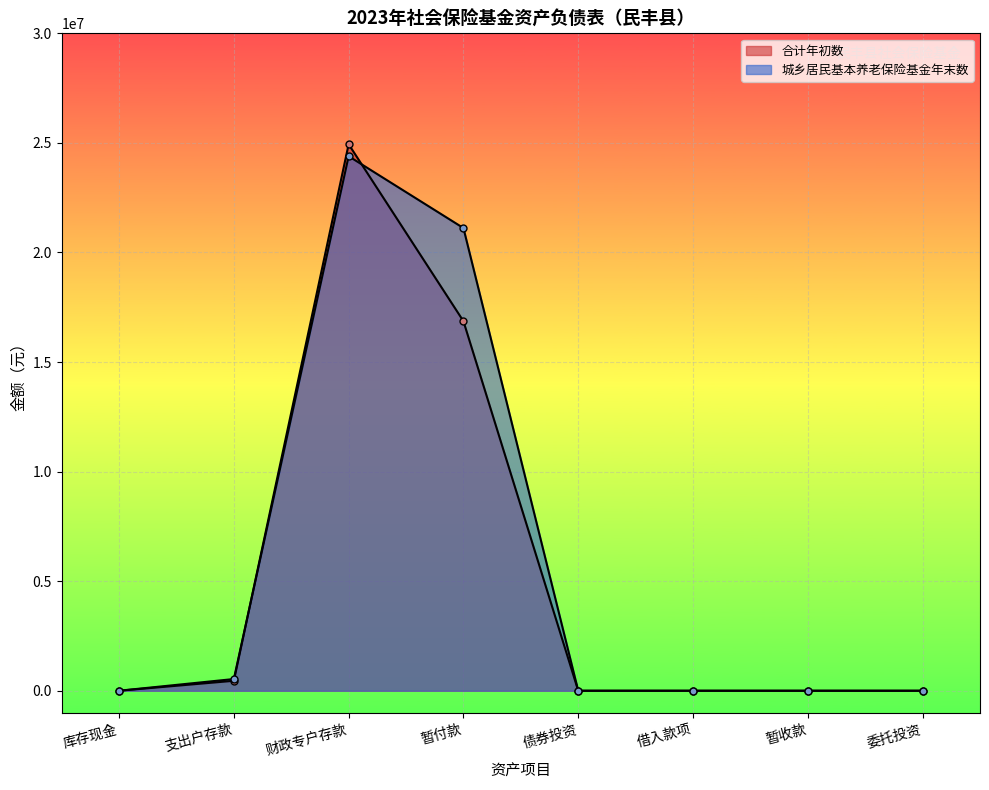

What is the difference between the second highest and minimum values in the 合计年初数 series?

16864667.2